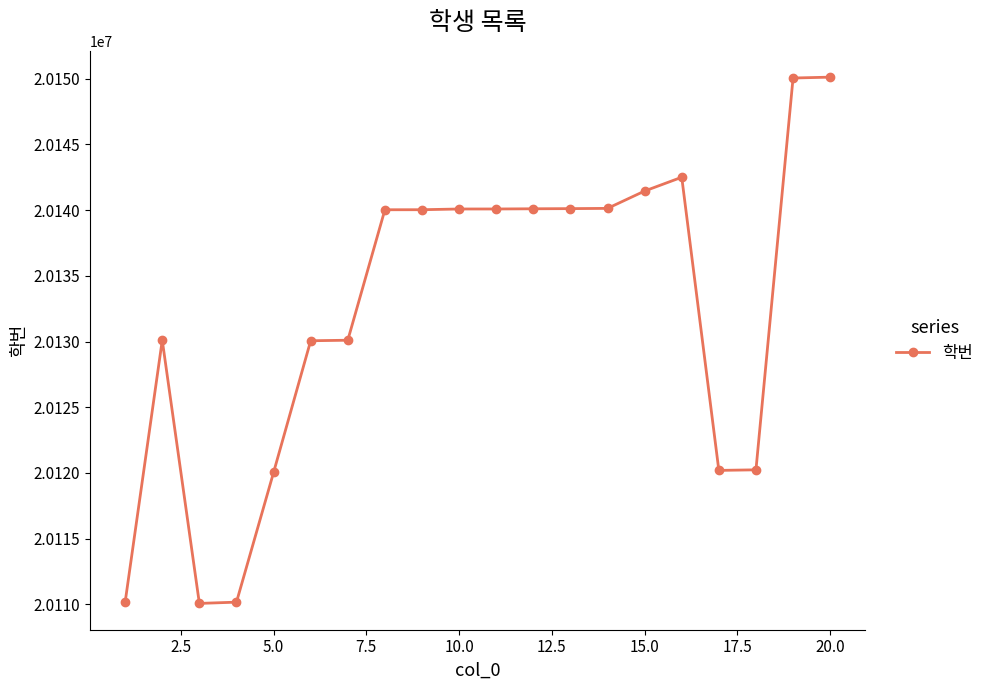

What is the value of the 20th point from the left?

20150119